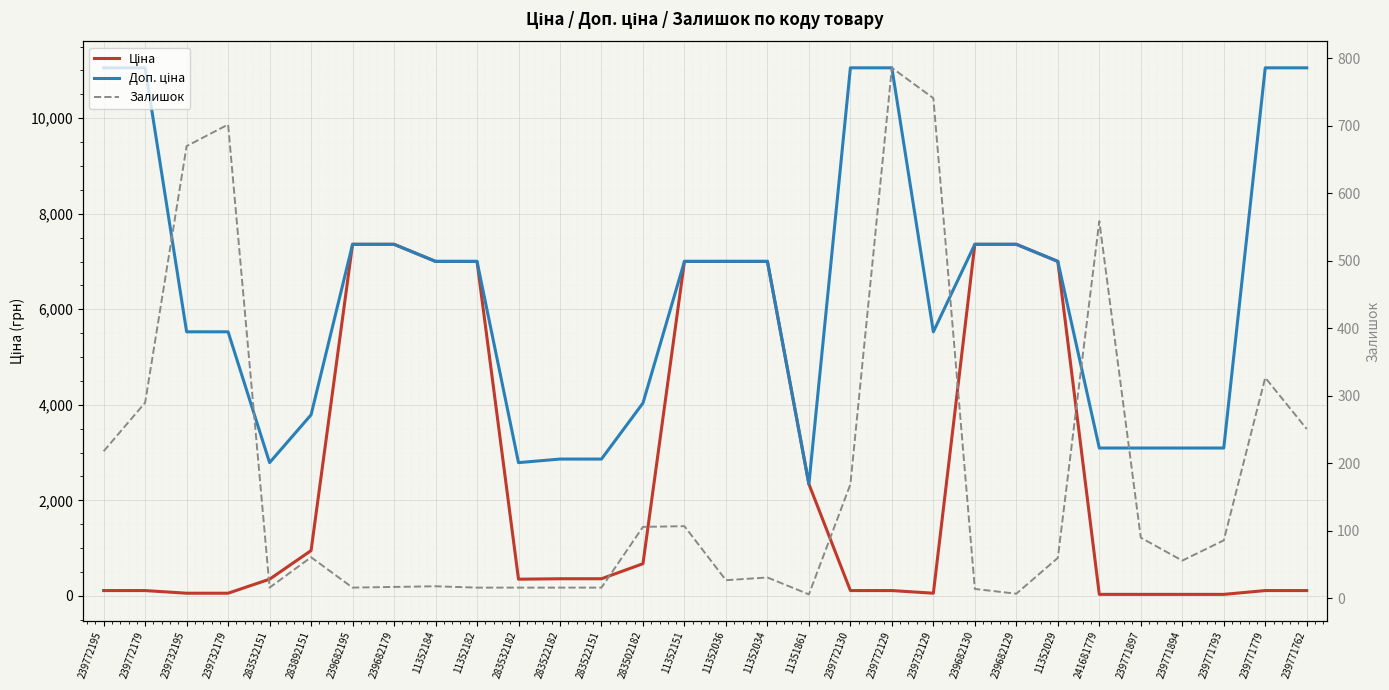

Between which two adjacent categories do Ціна and Доп. ціна first intersect?

11351861 and 239772130